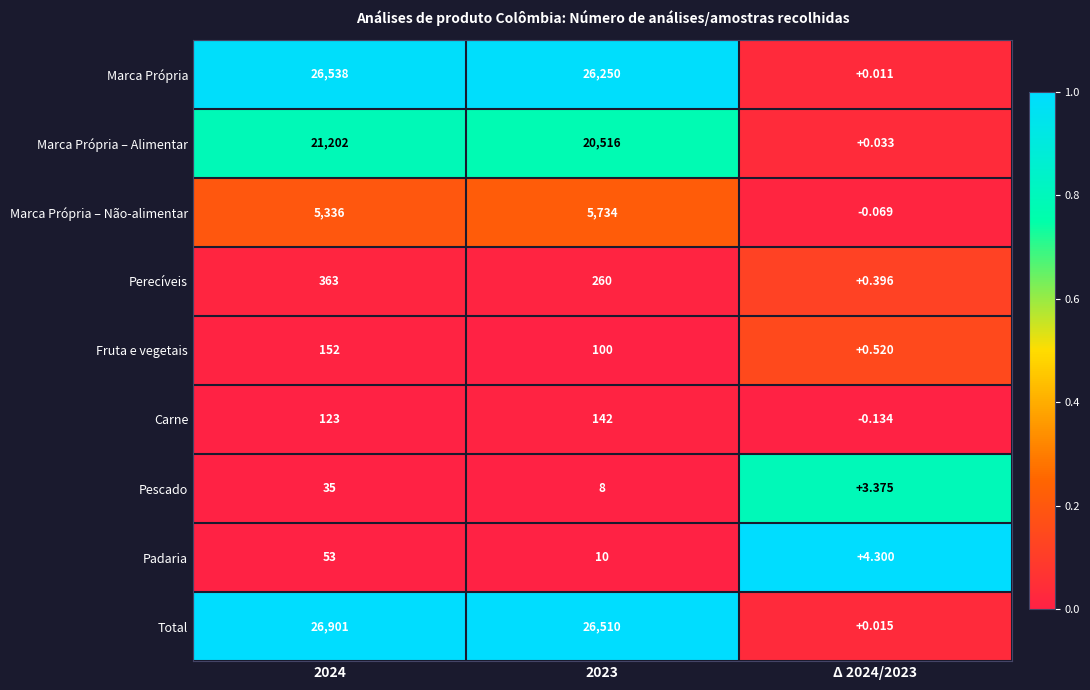

Rank the series at 2024 from lowest to highest value.

Pescado, Padaria, Carne, Fruta e vegetais, Perecíveis, Marca Própria – Não-alimentar, Marca Própria – Alimentar, Marca Própria, Total